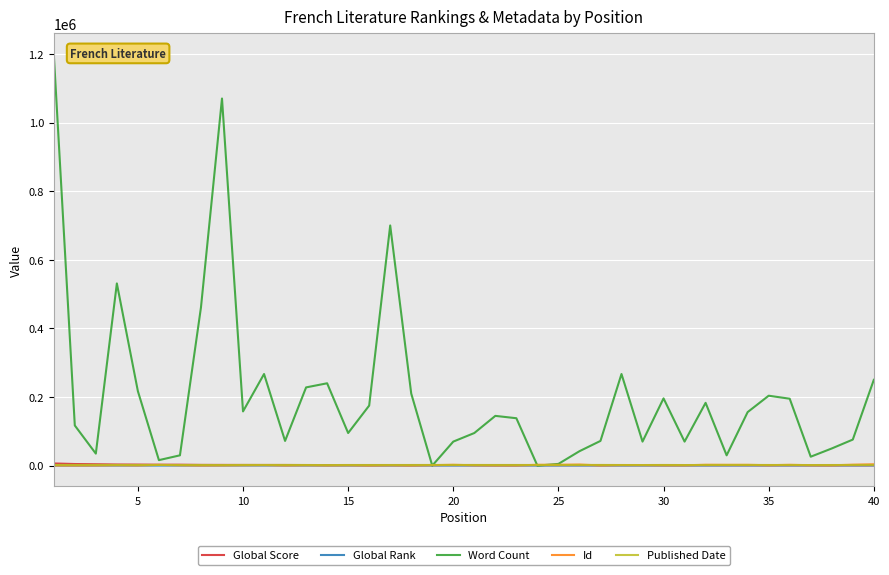

Which series has the largest range (max minus min)?

Word Count